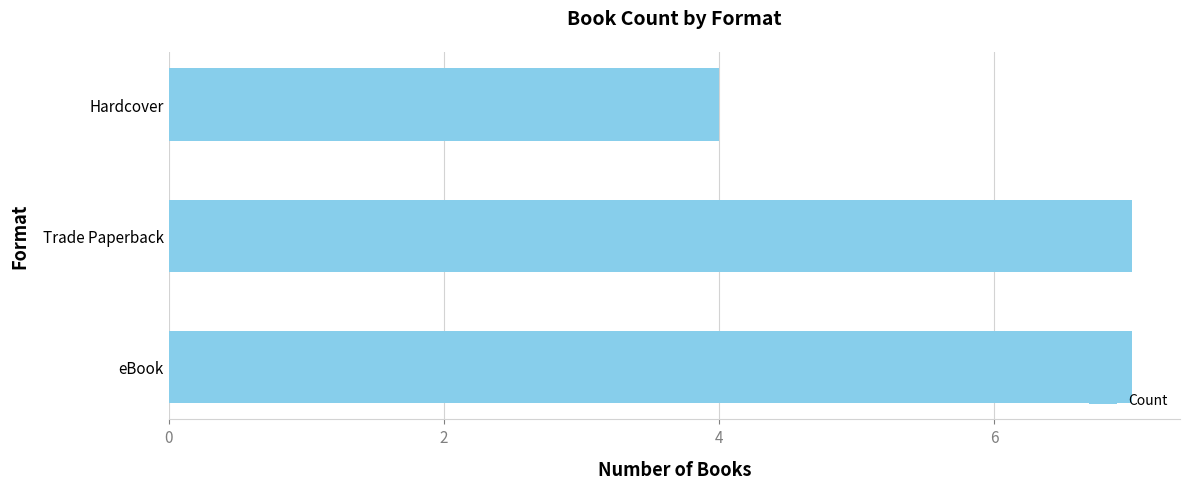

What is the change in value from Trade Paperback to Hardcover?

-3